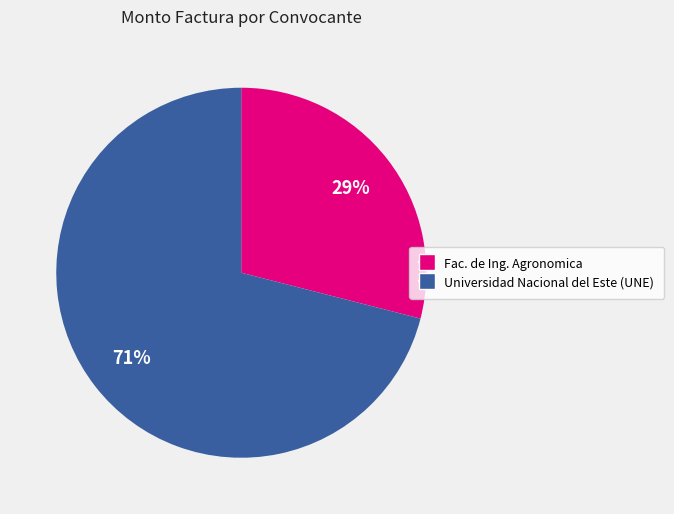

Does any single category account for the majority?

Yes